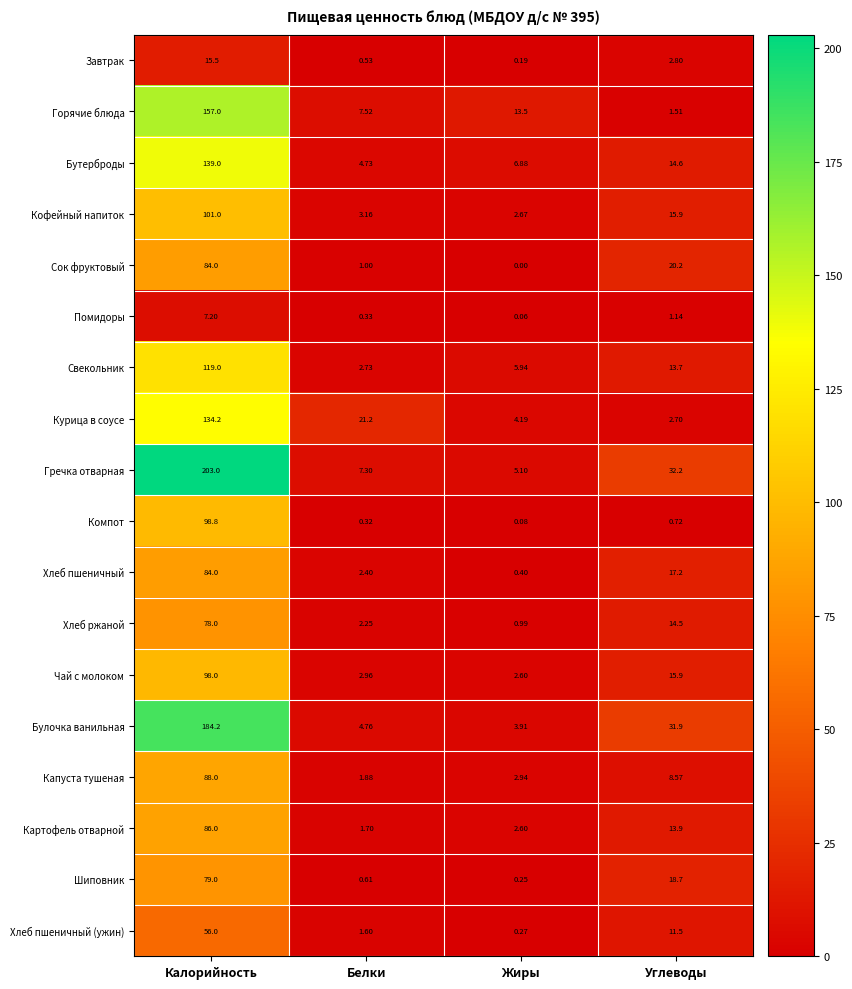

Which label corresponds to the largest value in the chart?

Калорийность